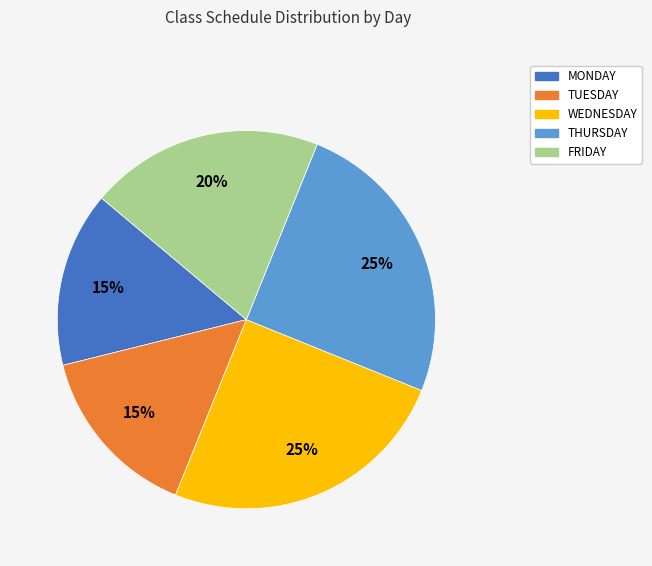

Does MONDAY represent more than half of the total?

No